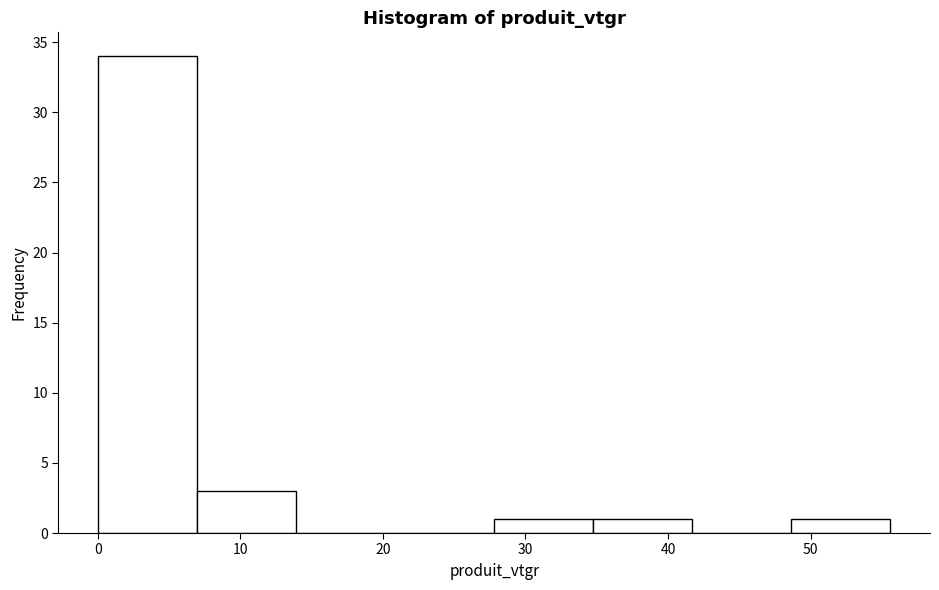

How tall is the bar that spans 0 to 7 on the x-axis? Neither the bar edges nor the heights are printed on the chart, so give them approximately, as read against the axes.

34